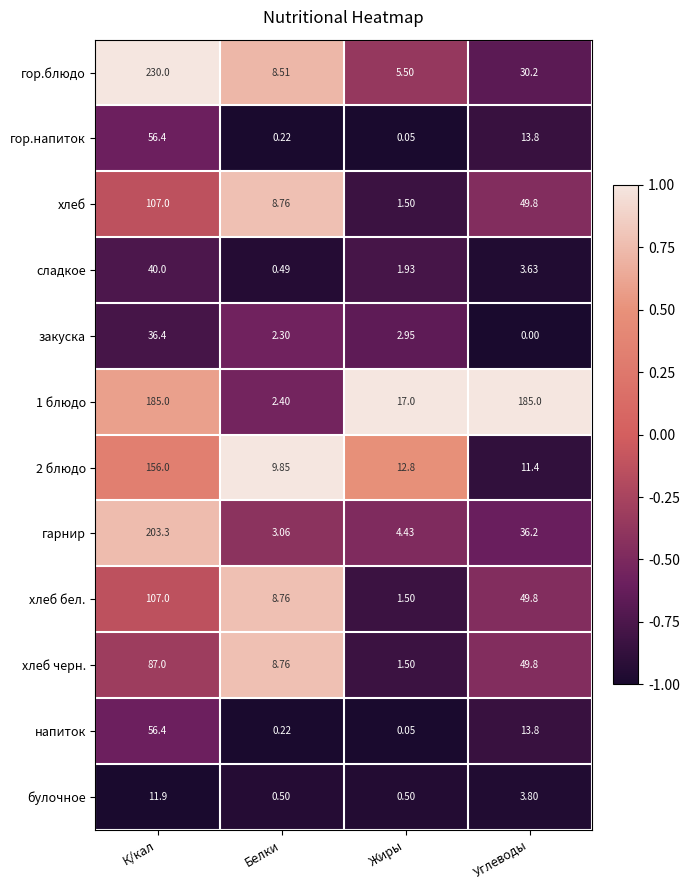

At which label does хлеб черн. first exceed 49?

К/кал